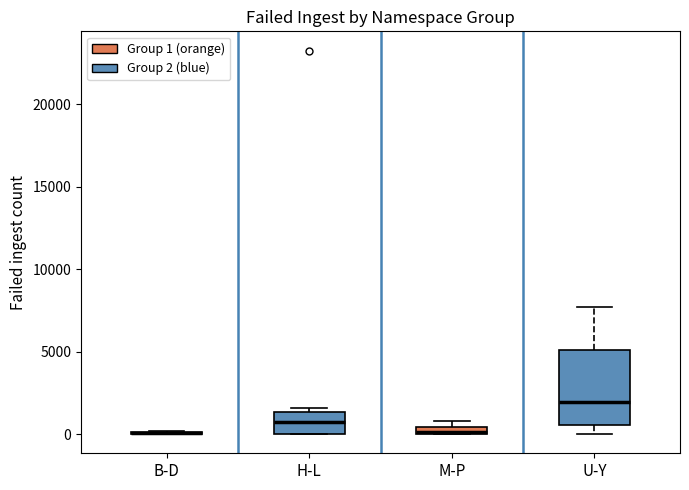

Where is the upper edge of the box for H-L on the y-axis? The values are not printed on the chart, so give them approximately, as read against the axis.

1500